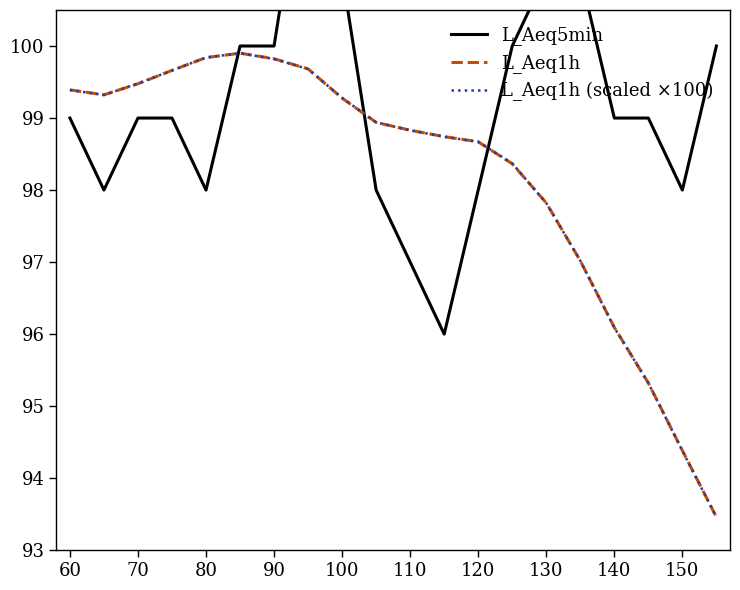

At which label is L_Aeq1h (scaled ×100) closest to 96?

140